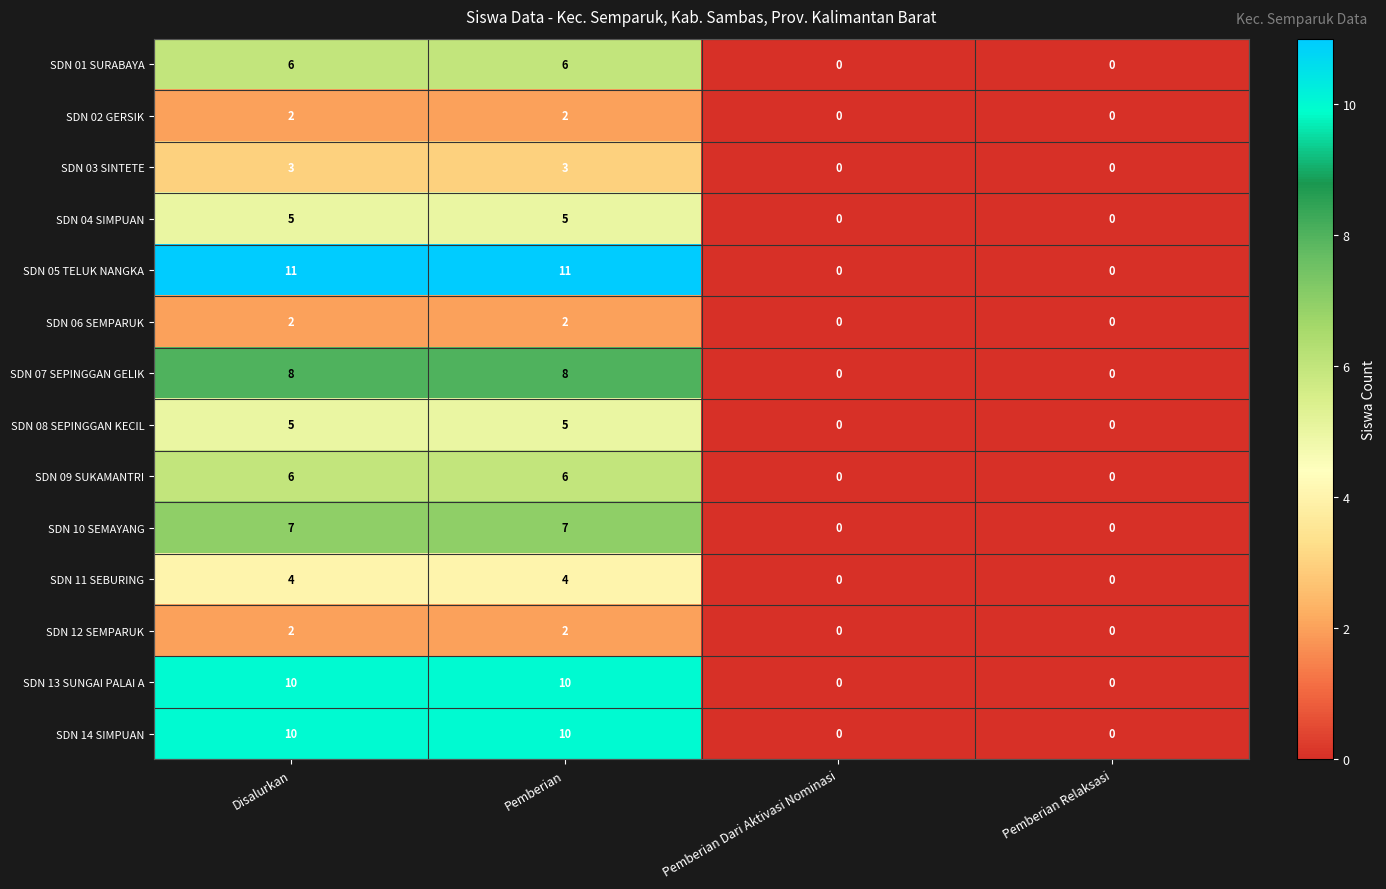

What is the difference between the highest and lowest values at Pemberian?

9